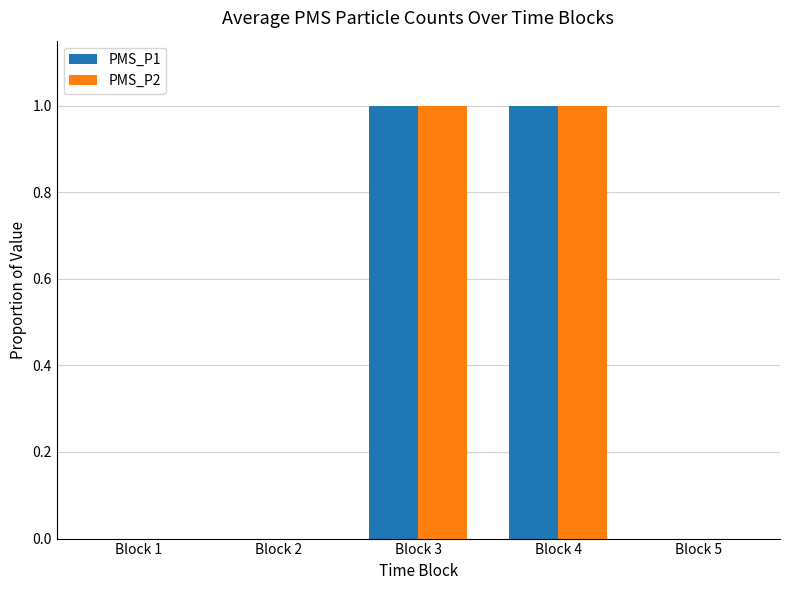

What is the sum of all PMS_P2 values?

2